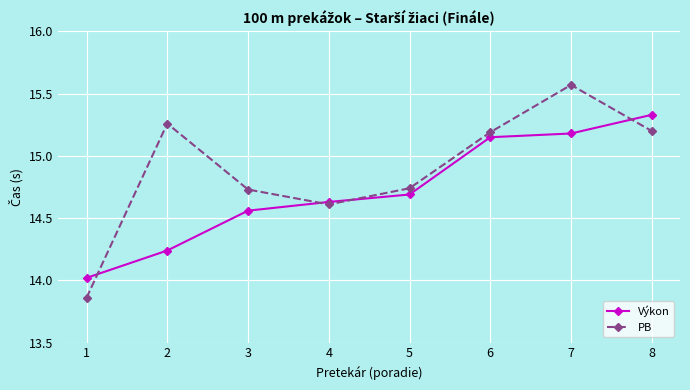

Which category has the lowest value in the PB series?

1